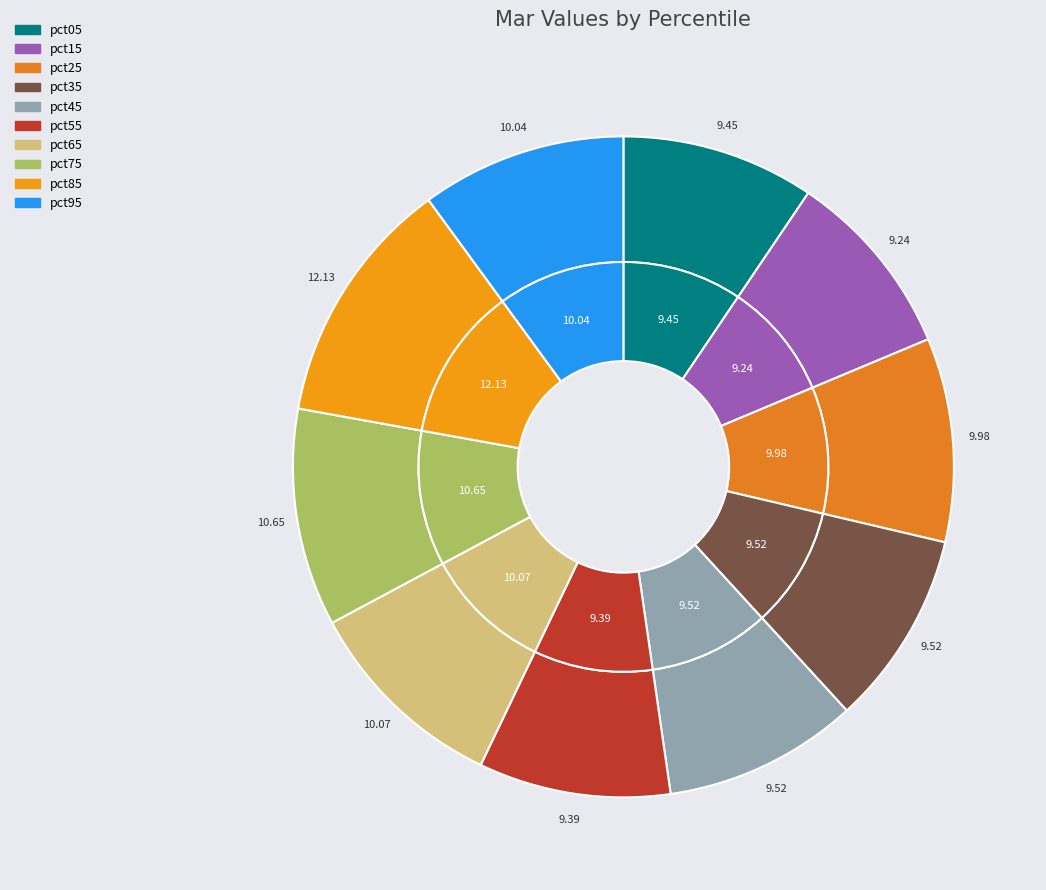

Which category has the biggest portion of the pie?

pct85